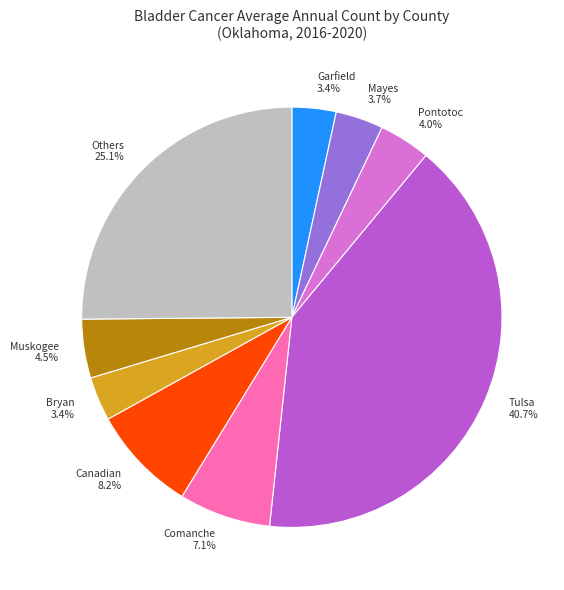

How many segments does this pie chart have?

9